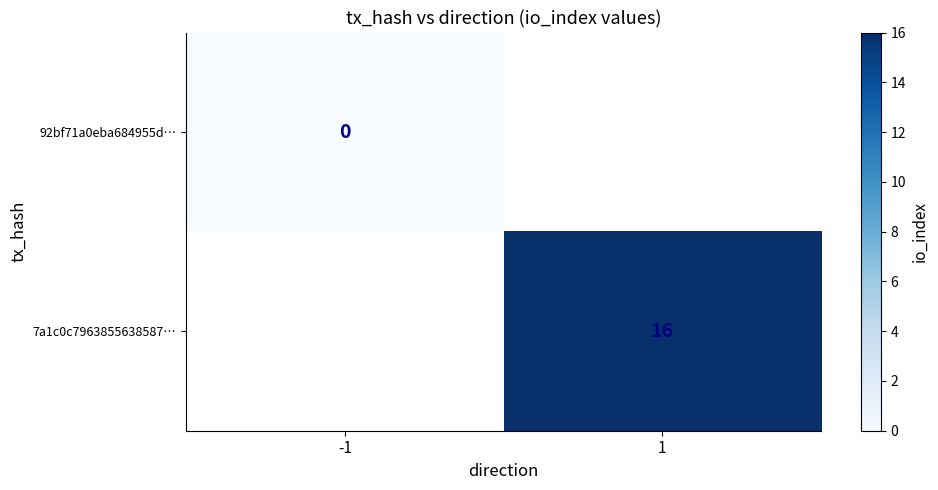

At how many categories does at least one series exceed 10?

1